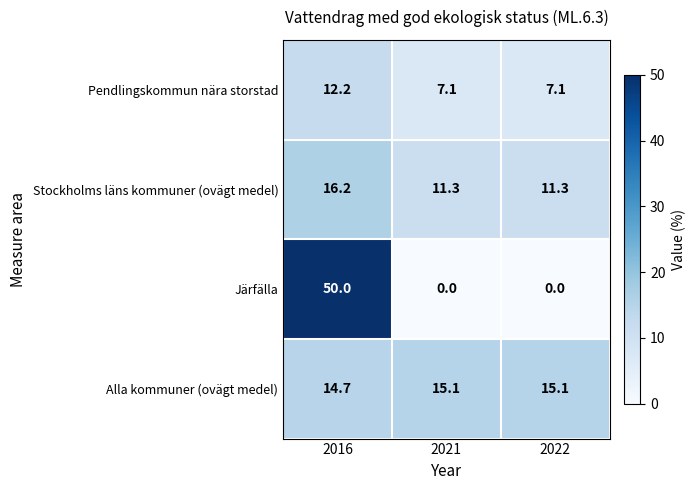

How many distinct data groups are displayed?

4